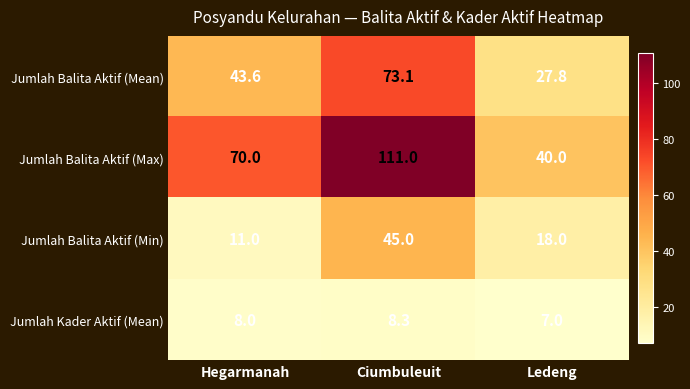

What is the difference between the Jumlah Balita Aktif (Max) values at Ledeng and Hegarmanah?

30.0